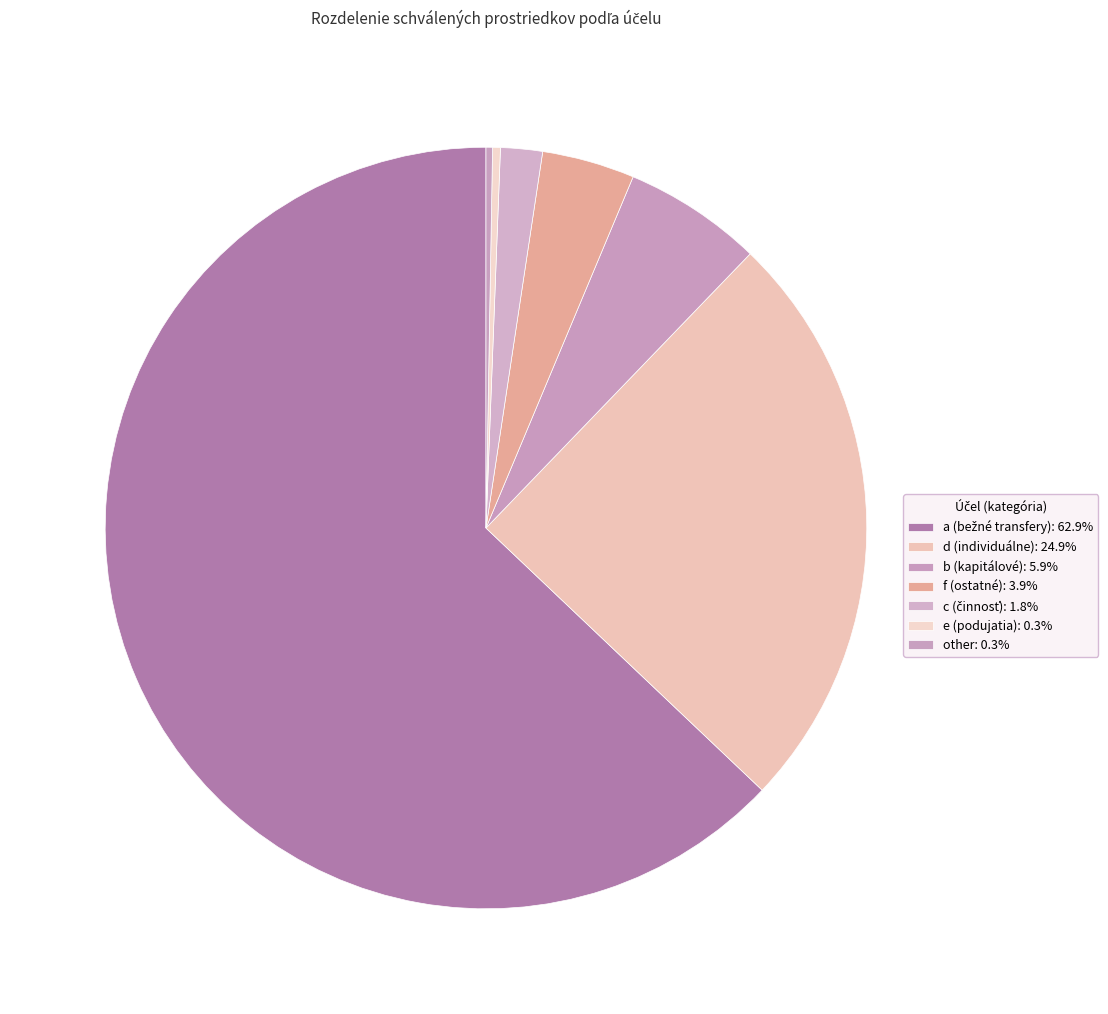

What is the ratio of the value at c to the value at d?

0.1